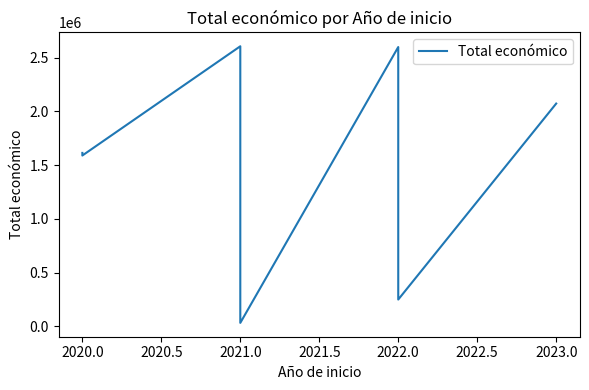

Reading right to left, extract all data points from this chart.

2073206	250000	2599081	32816	1669400	2606279	1589765	1614051